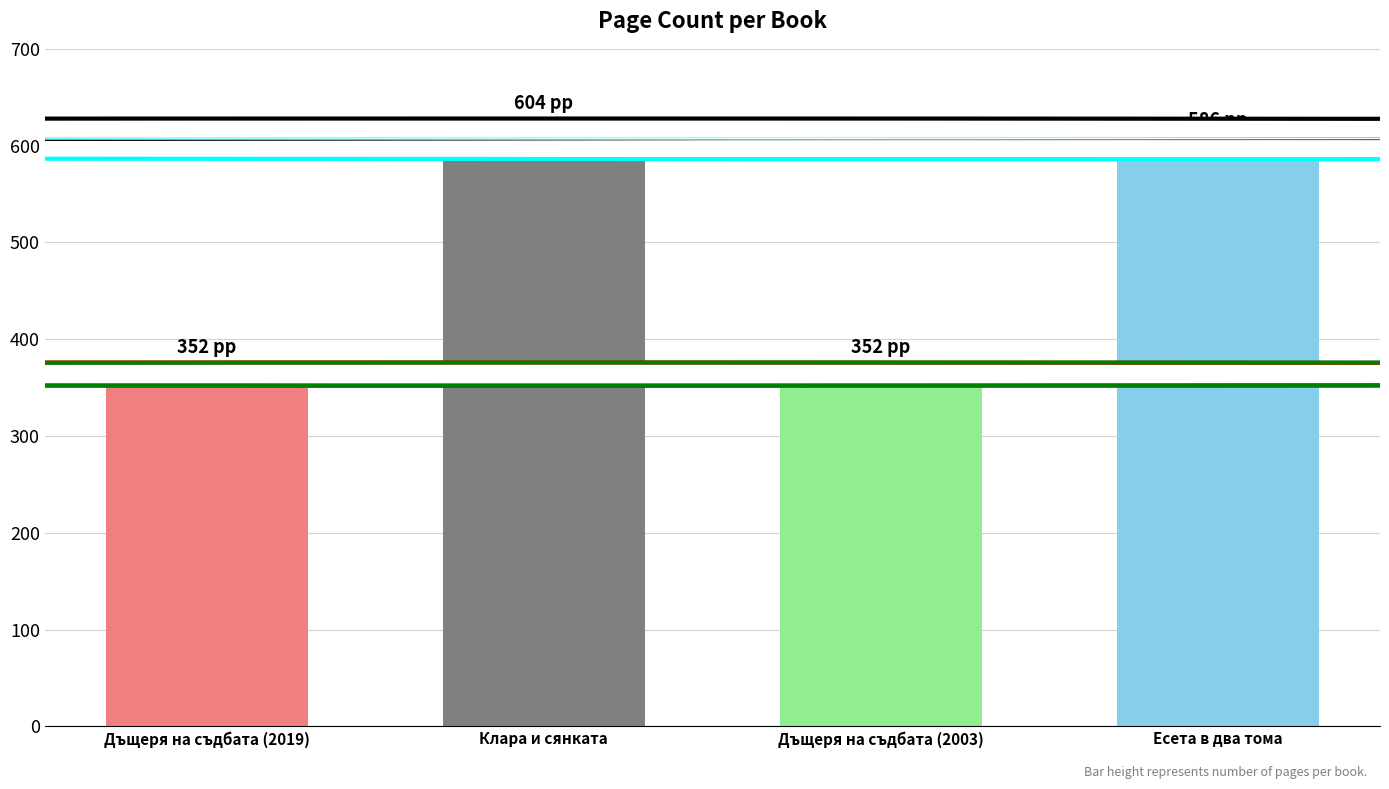

What is the ratio of the value at Дъщеря на съдбата (2019) to the value at Клара и сянката?

0.6